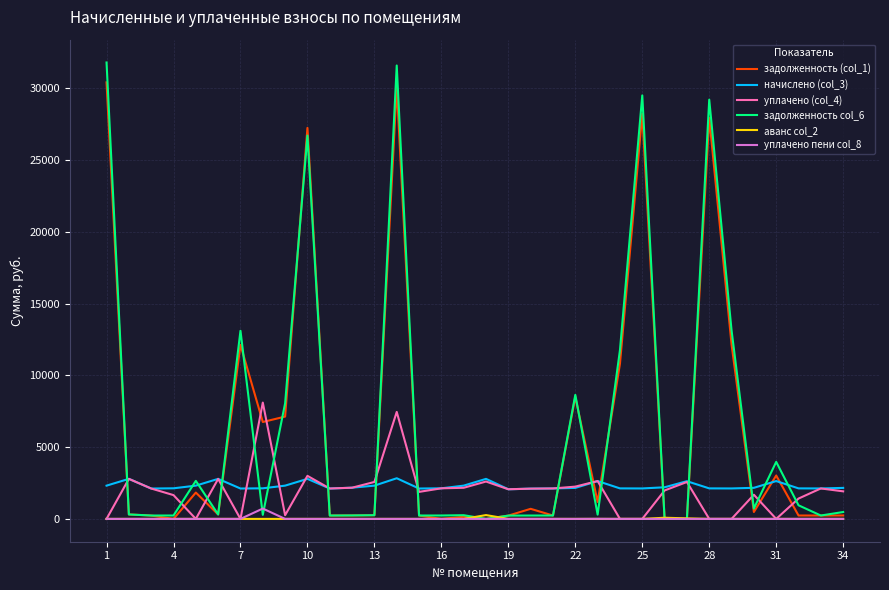

In аванс col_2, how many points are higher than both neighbors (excluding endpoints)?

4